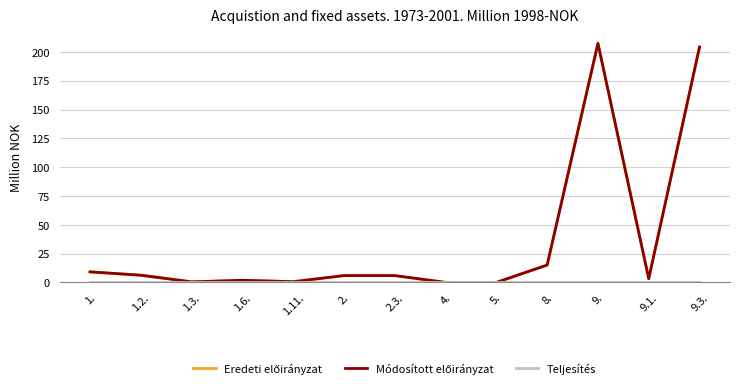

How many lines are shown in the chart?

3